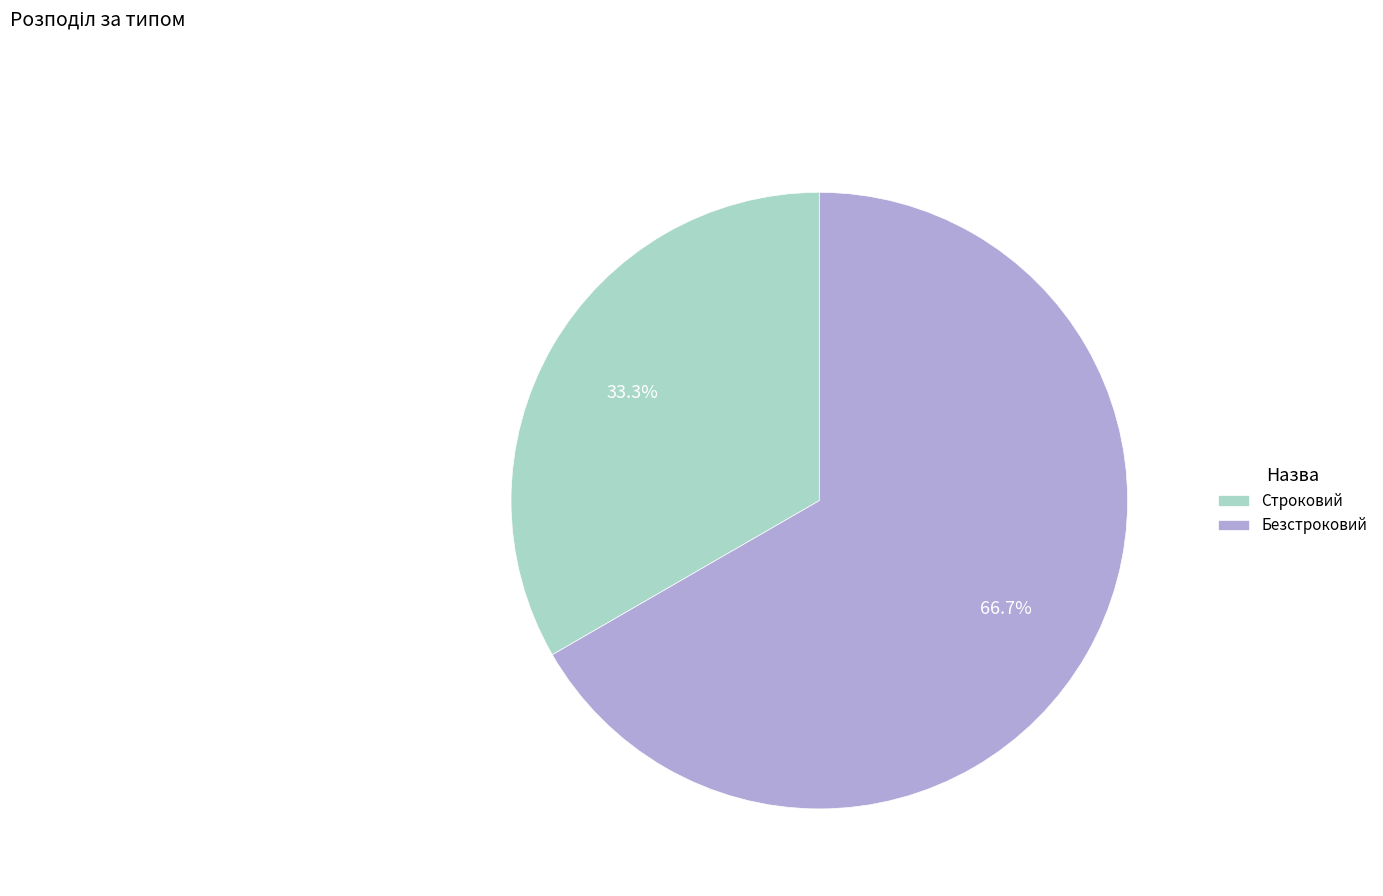

True or false: Безстроковий accounts for 76% of the total.

False